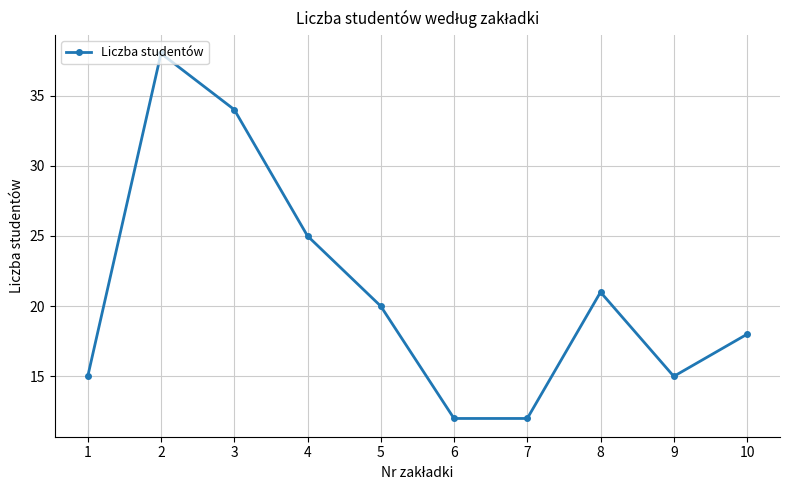

What is the difference between the values at 8 and 2?

17